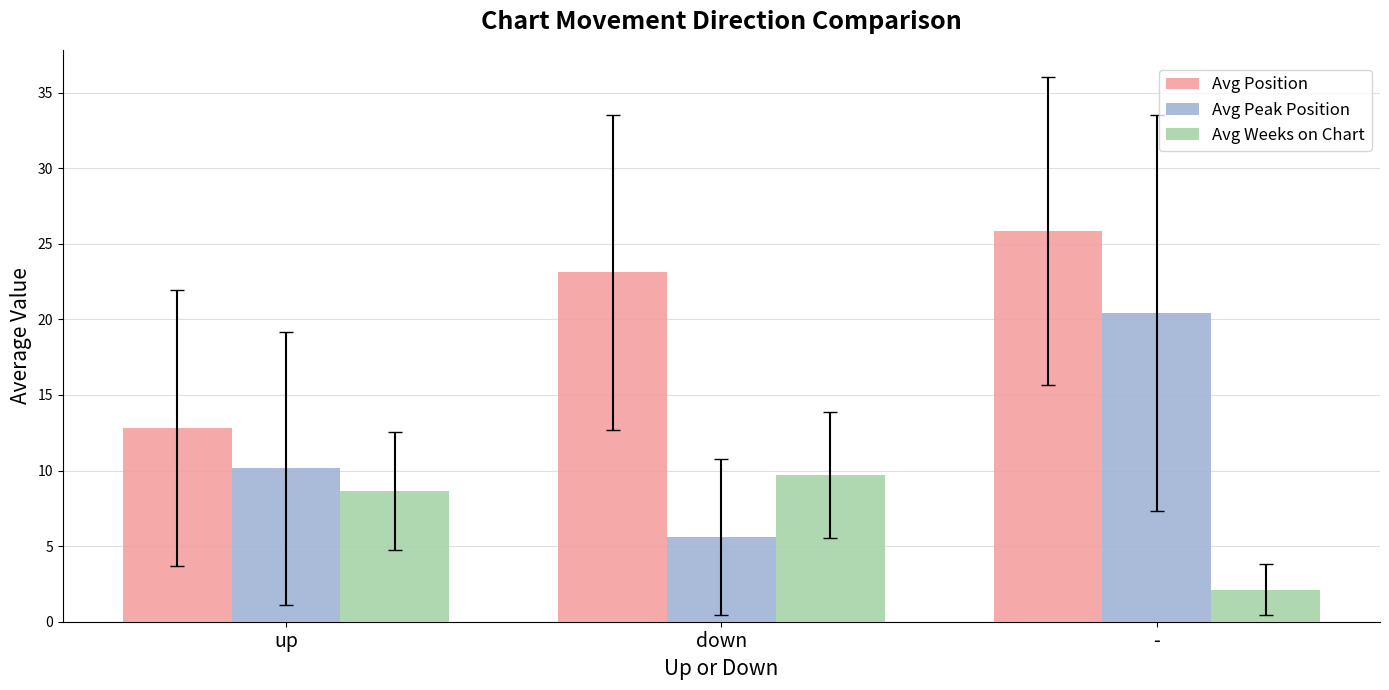

How many data points does each series have?

3